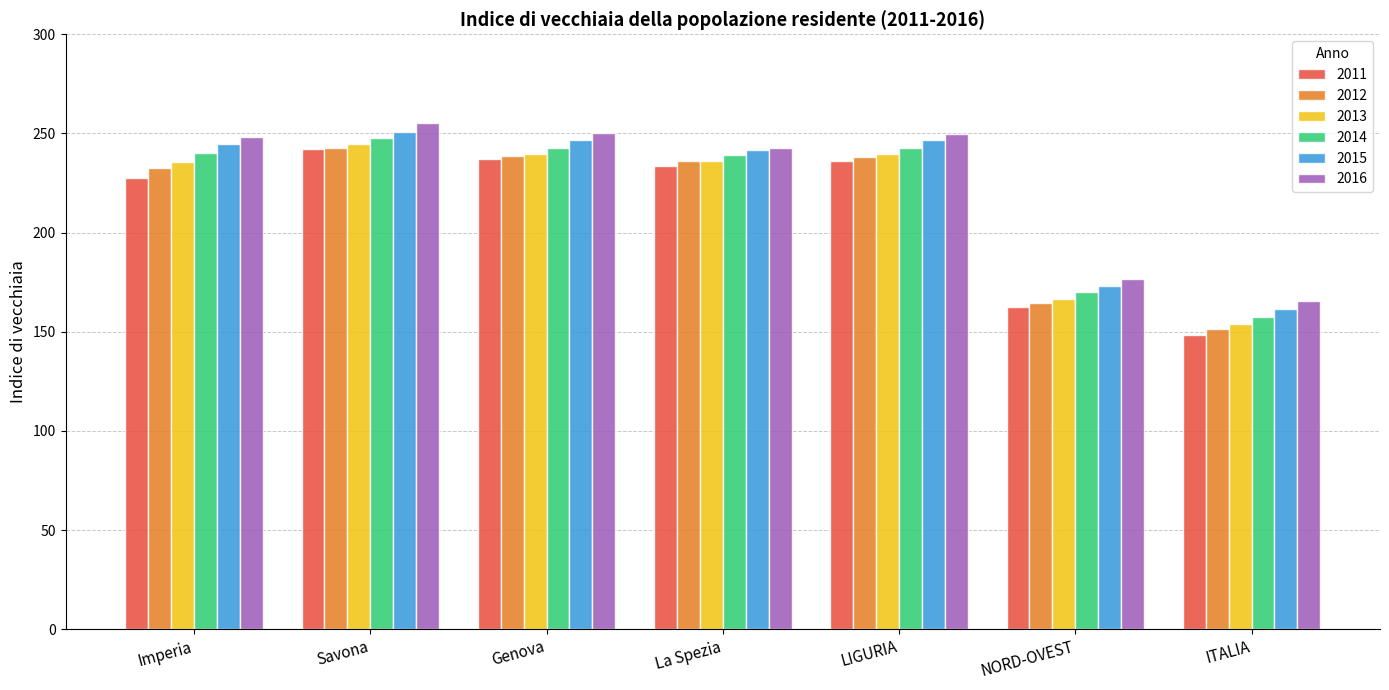

Which series has the largest total across all categories?

2016